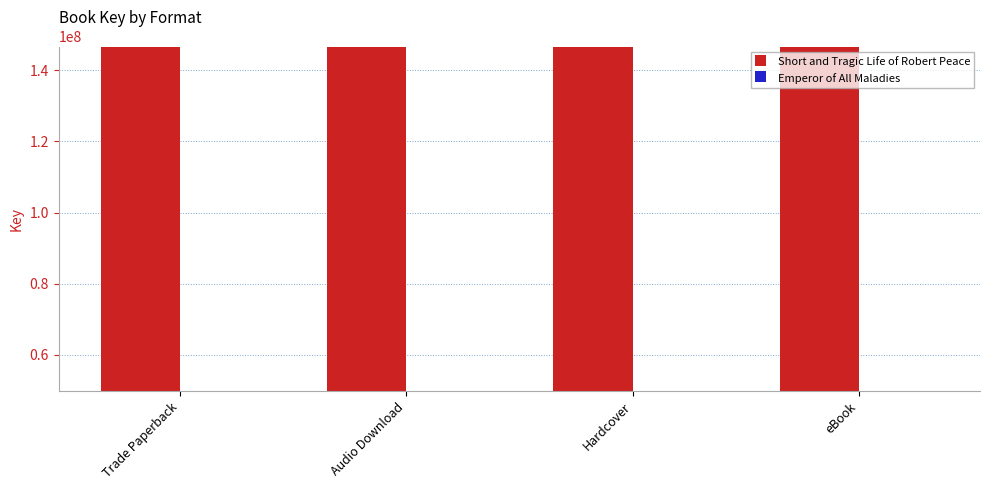

What is the label of the 4th bar from the left?

eBook